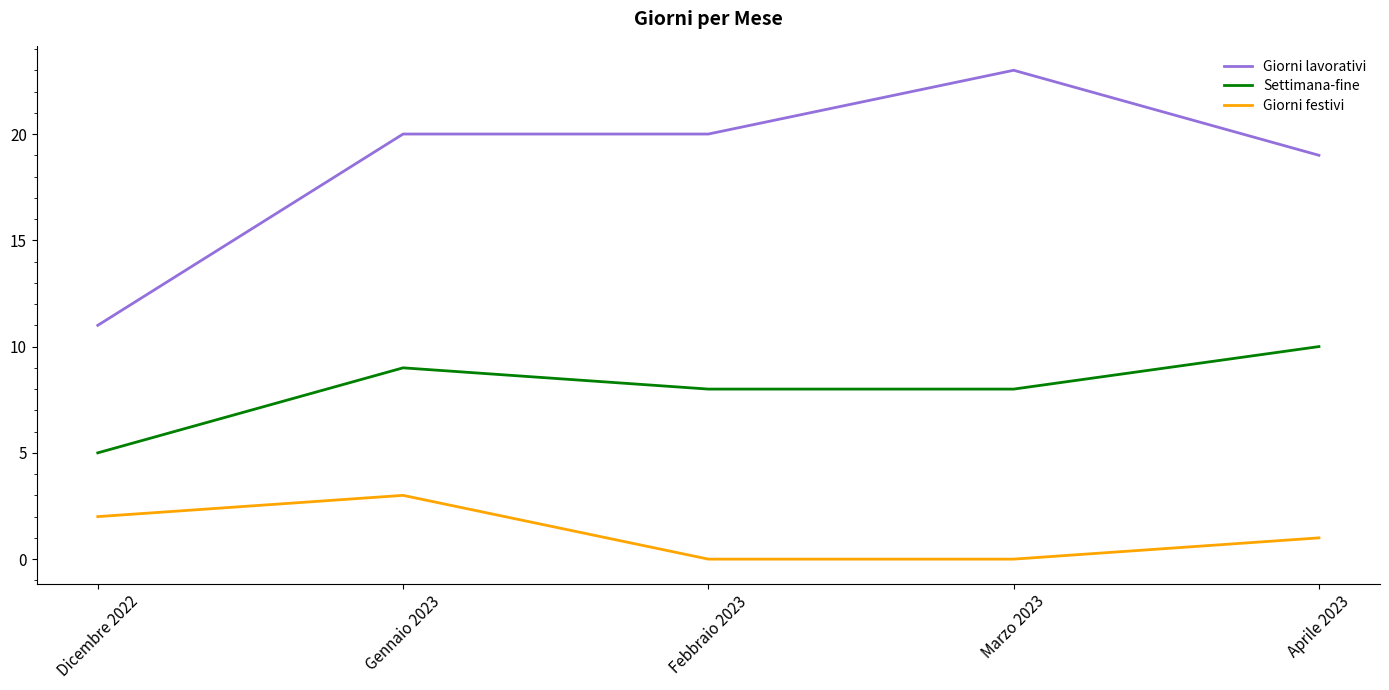

List the series in order of their peak value, highest first.

Giorni lavorativi, Settimana-fine, Giorni festivi